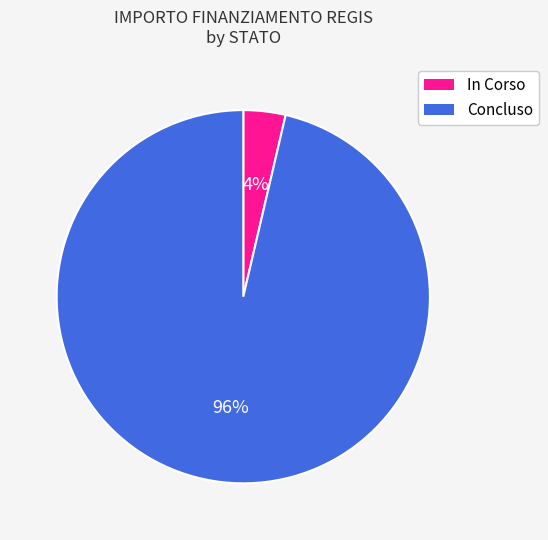

Is the sum of Concluso and In Corso greater than half?

Yes